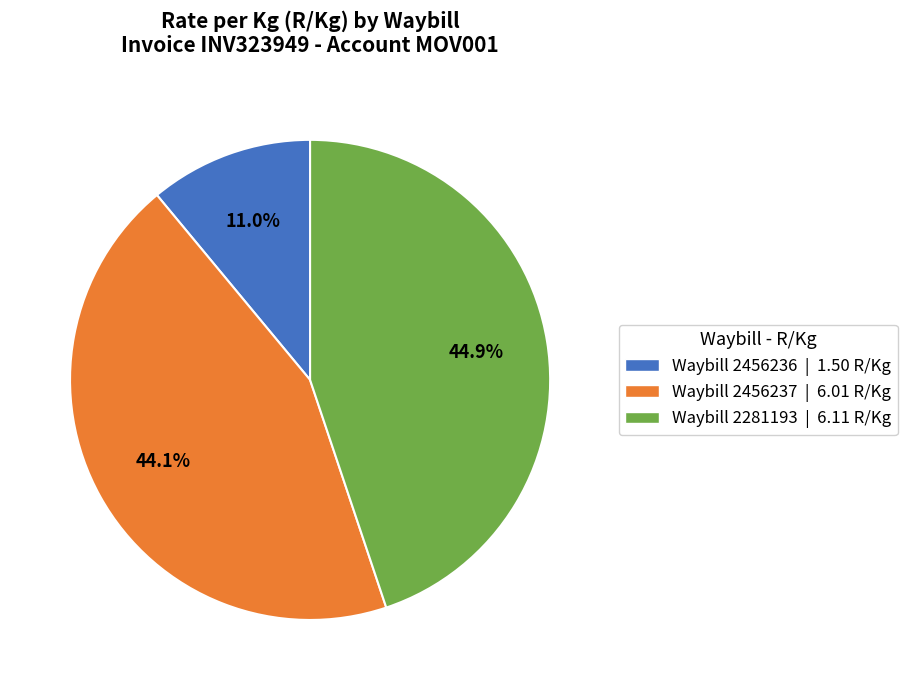

Is there any slice that represents more than half of the pie?

No